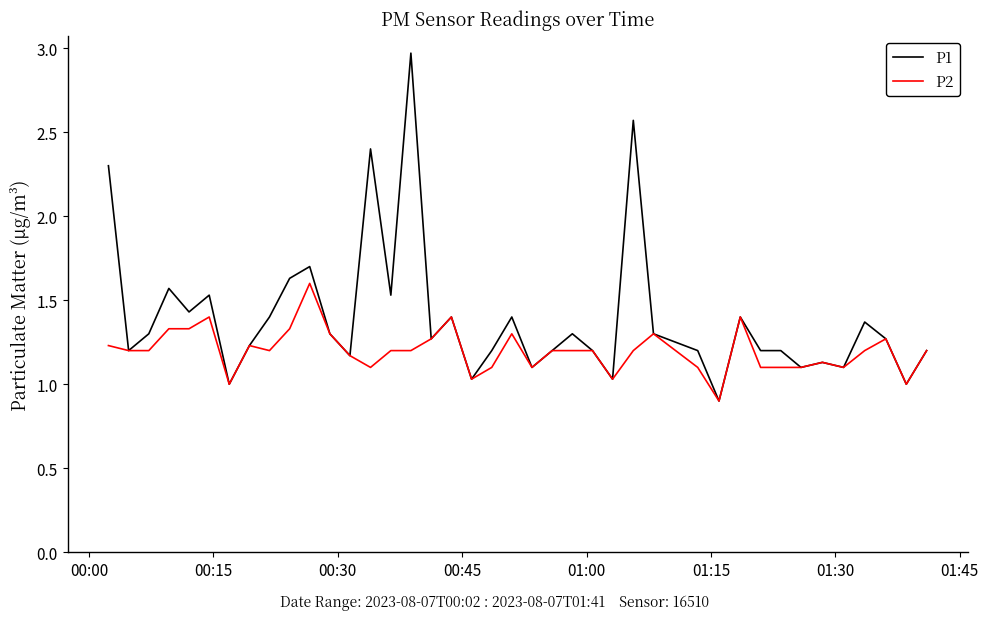

Which series has the largest total across all categories?

P1